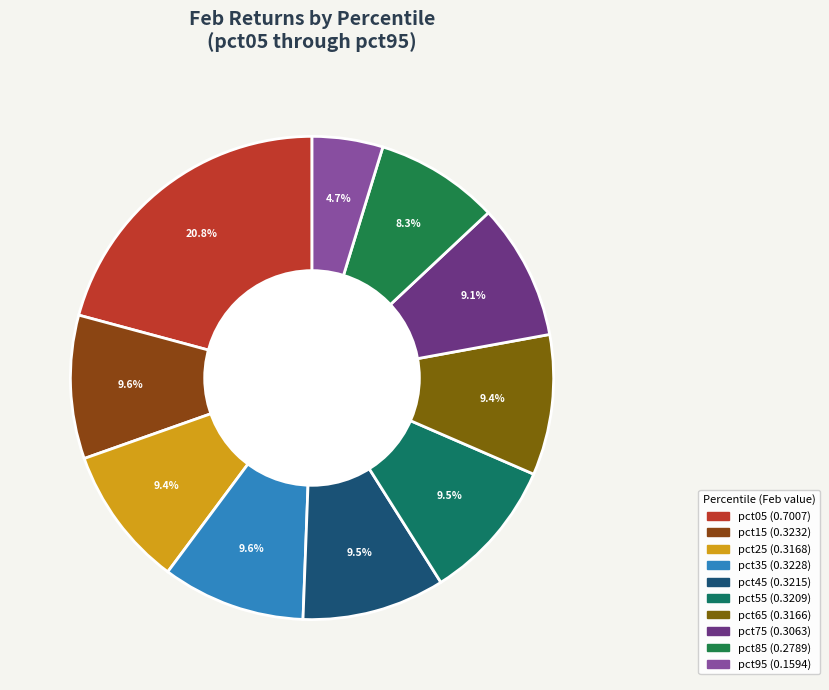

True or false: pct25 accounts for 9% of the total.

True